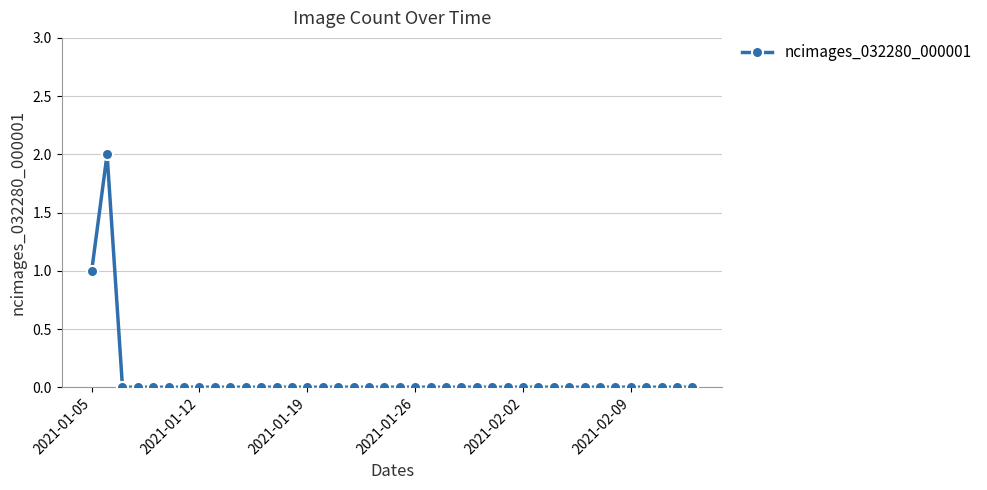

What is the sum of all values?

3